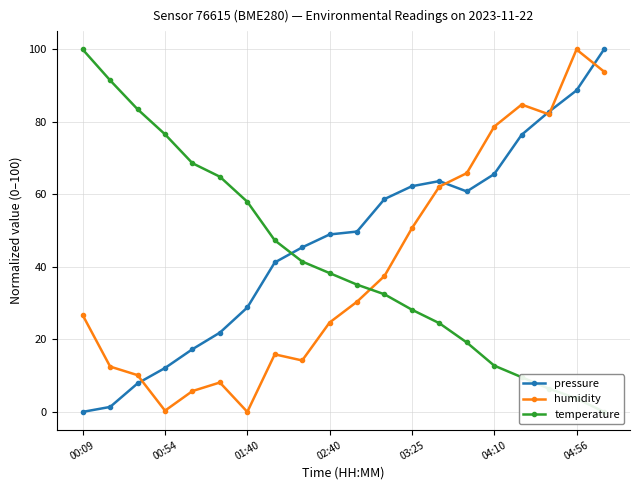

At which category does humidity reach its first local valley?

00:54